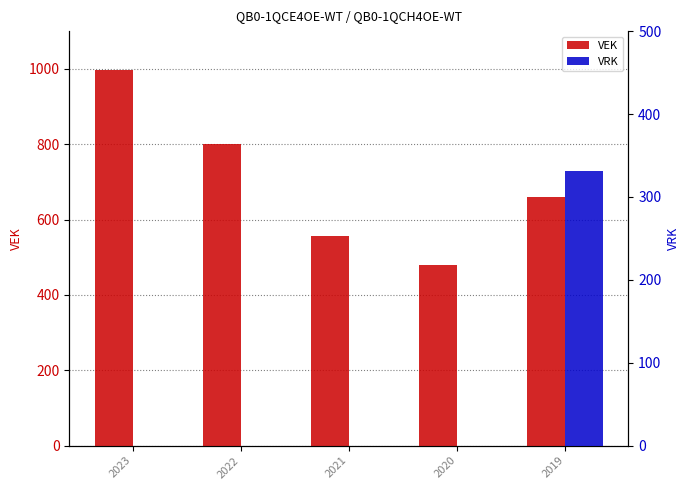

What value does the VEK series have at 2021, to the nearest 50?

550